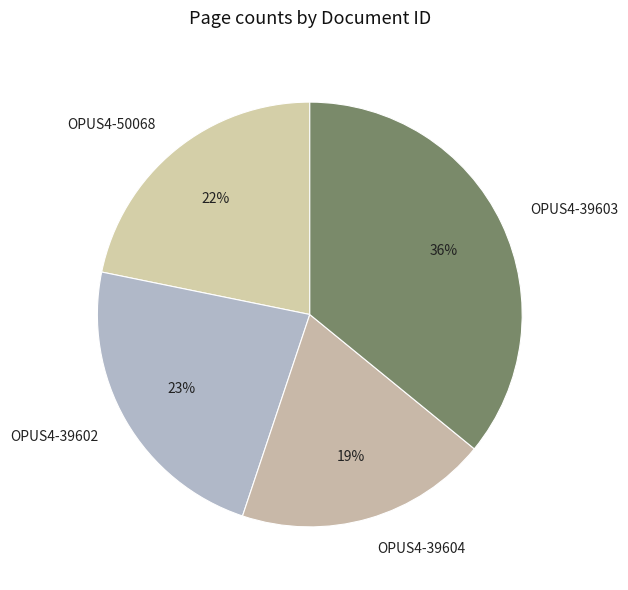

Rank the categories by value from lowest to highest.

OPUS4-39604, OPUS4-50068, OPUS4-39602, OPUS4-39603